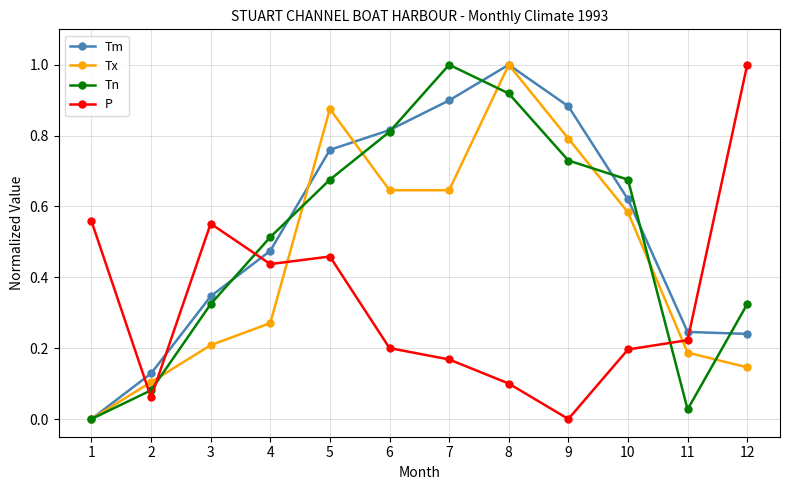

The value of Tn at 6 is 0.8. True or false?

True